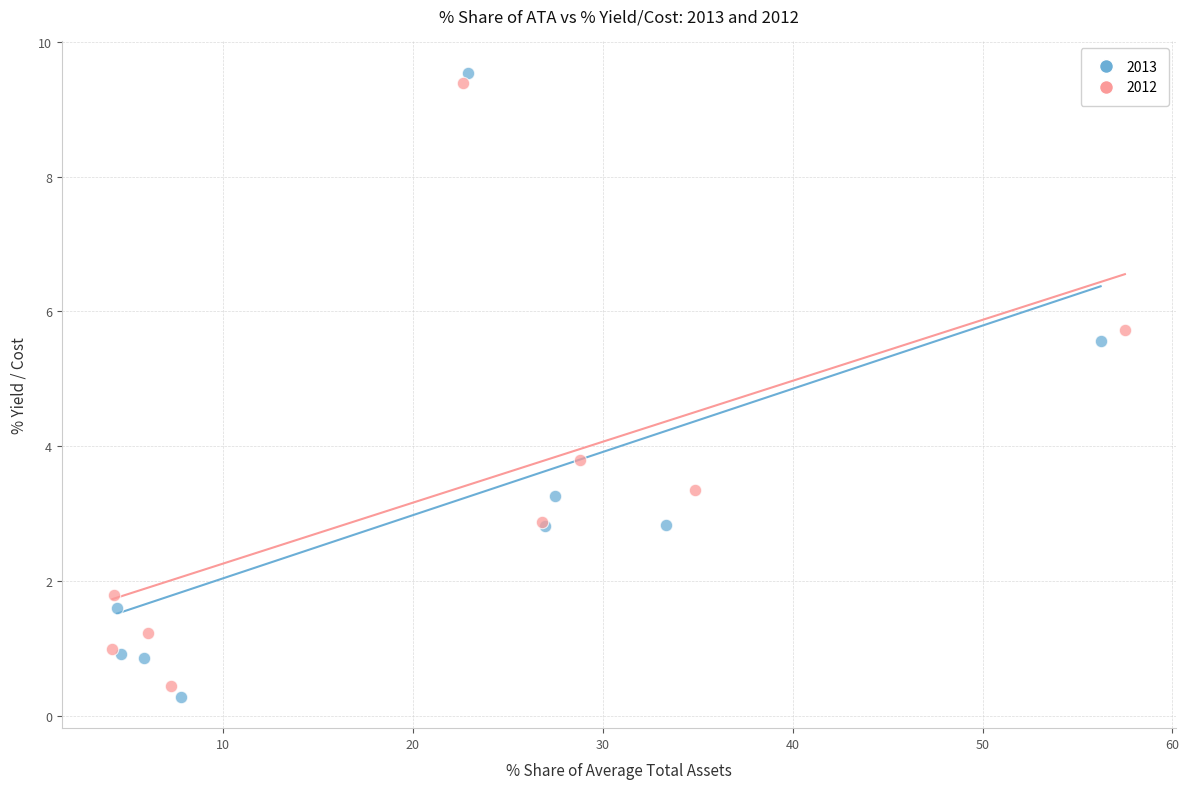

Which series contains the lowest Y value?

2013